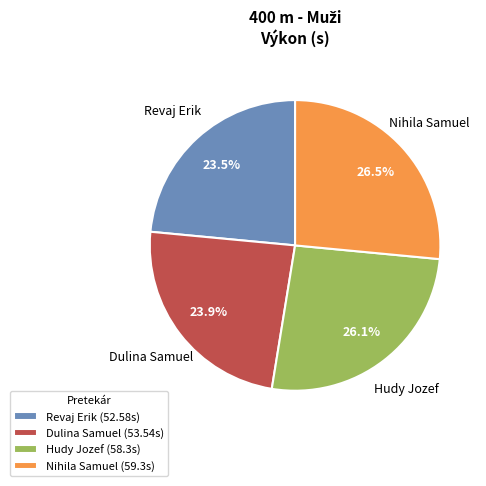

What is the ratio of the value at Dulina Samuel to the value at Nihila Samuel?

0.9